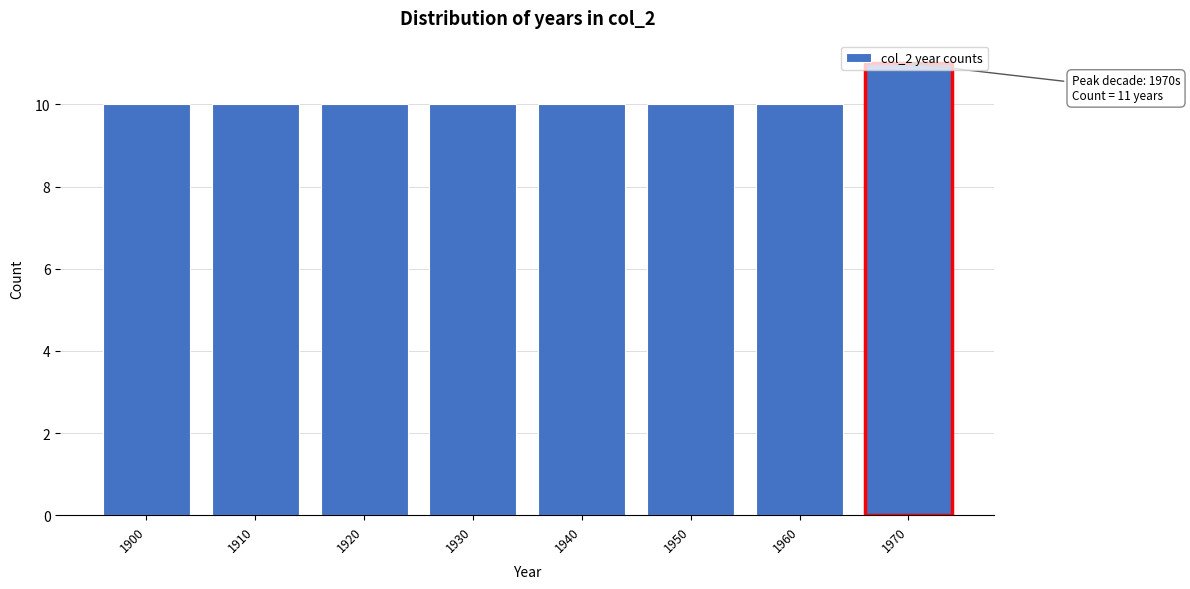

What is the value of the 6th bar from the left?

10